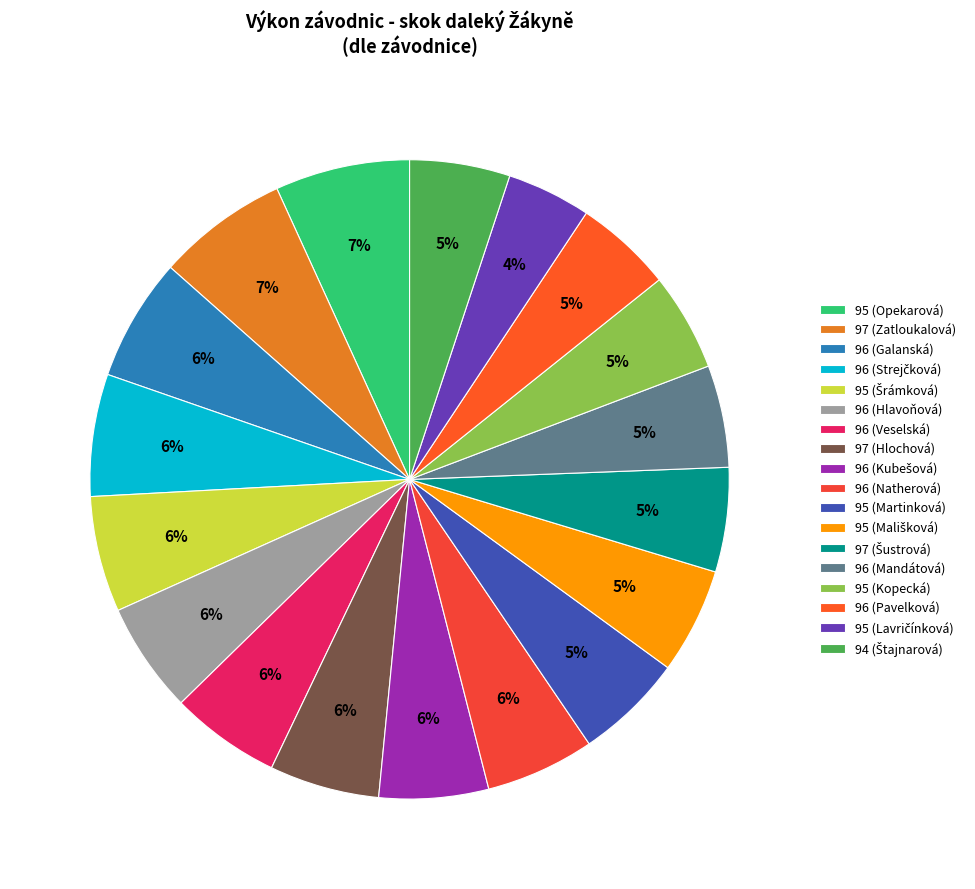

To the nearest percent, what percentage of the pie is 96 (Strejčková)?

6%